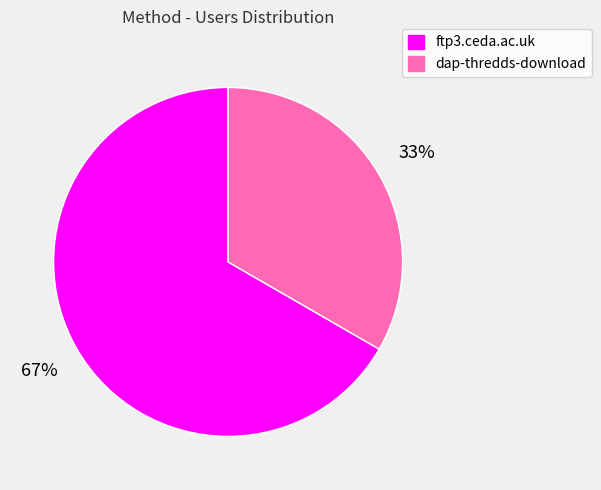

True or false: dap-thredds-download accounts for 33% of the total.

True